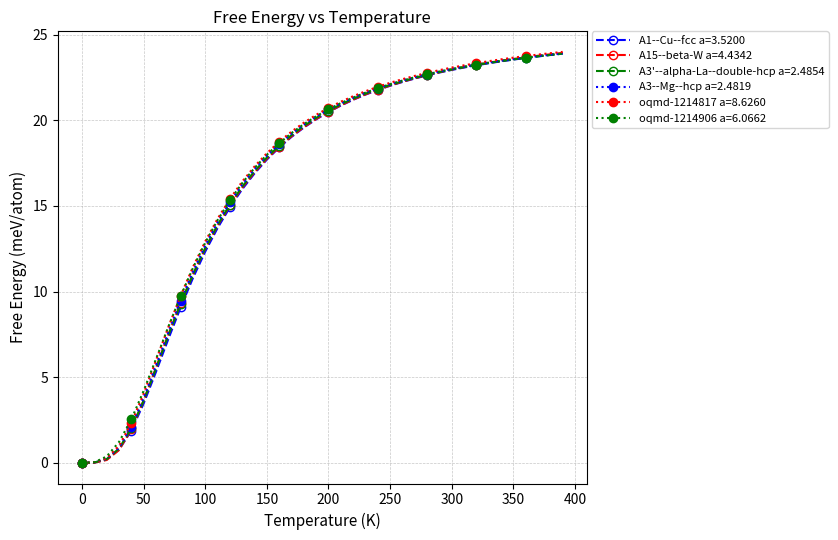

What is the greatest value displayed?

24.0